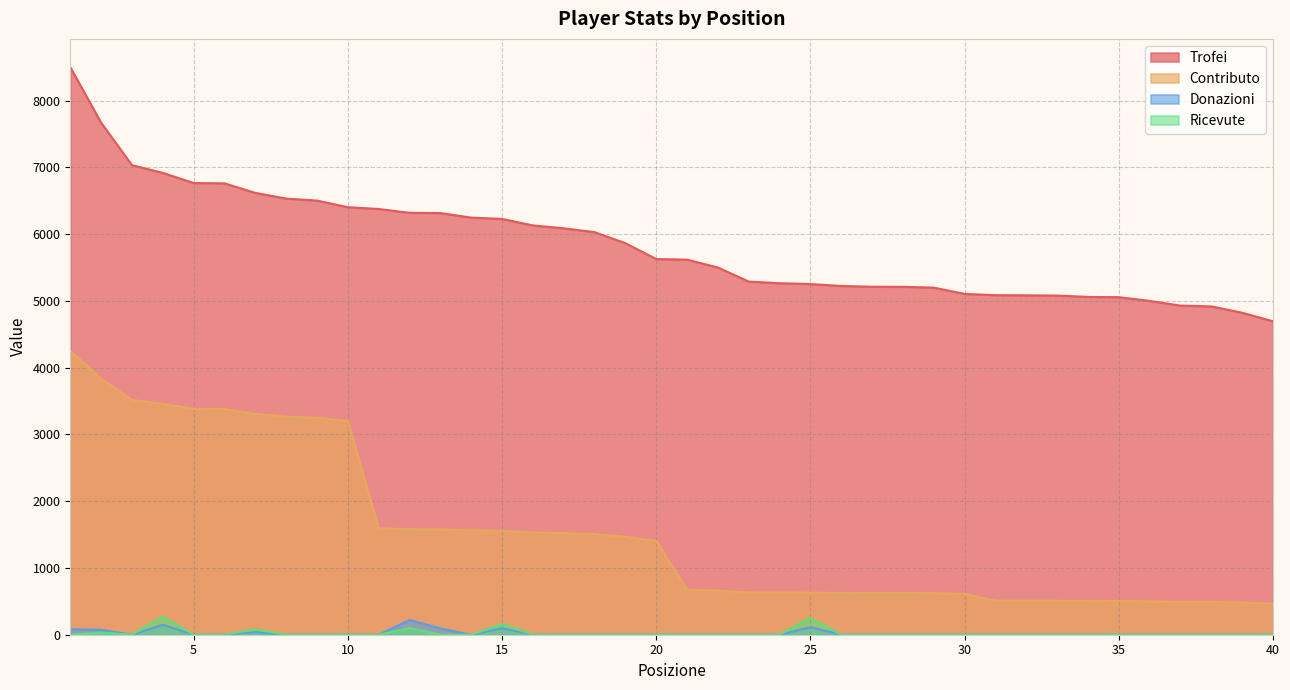

At which category is the sum across all series the highest?

1